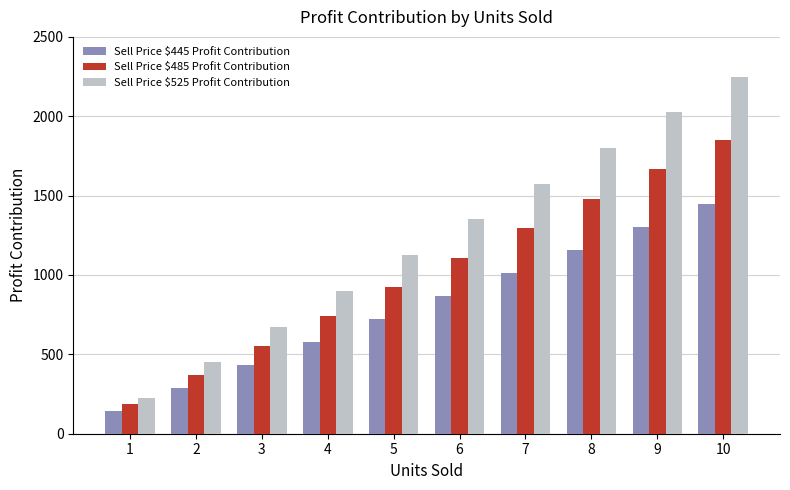

Which series has the largest range (max minus min)?

Sell Price $525 Profit Contribution